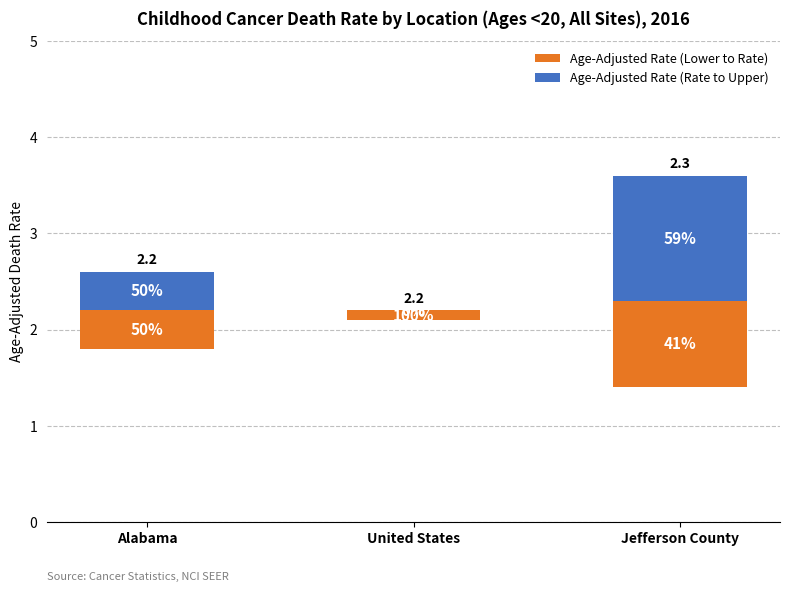

At which category is the sum across all series the highest?

Jefferson County